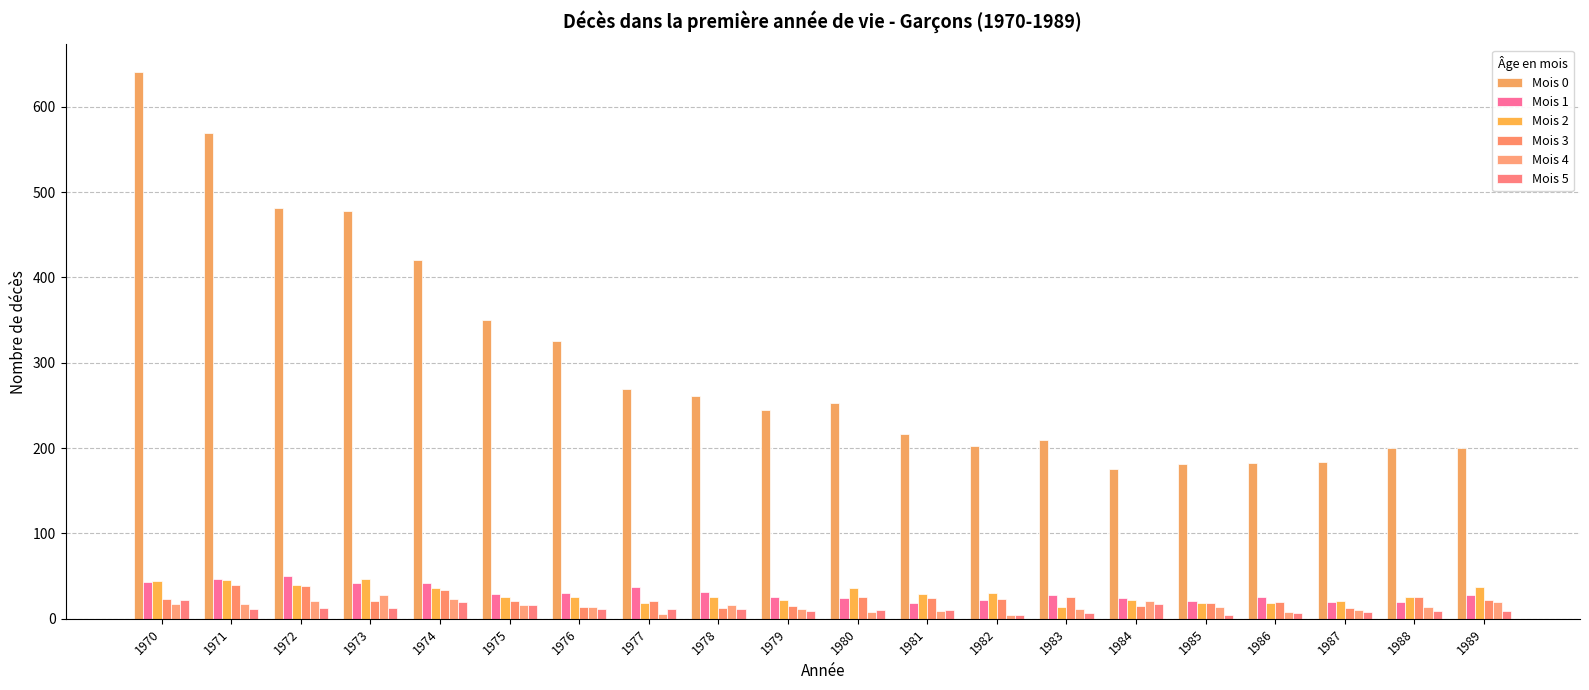

Count the number of categories in the chart.

20